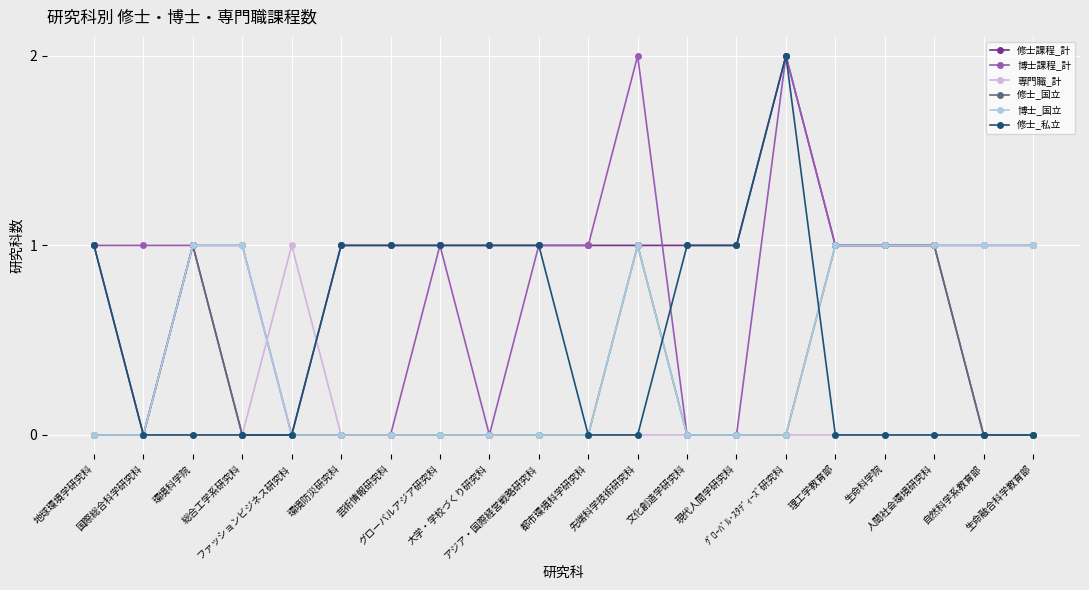

What position from the right is ｸﾞﾛｰﾊﾞﾙ･ｽﾀﾃﾞｨｰｽﾞ研究科?

6